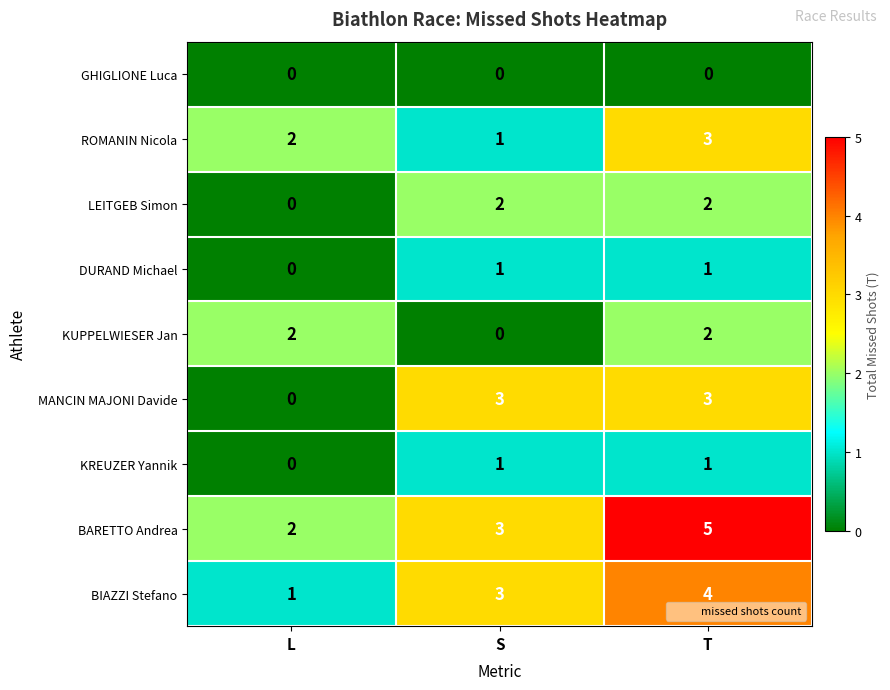

How many ROMANIN Nicola values are between 1 and 3?

3